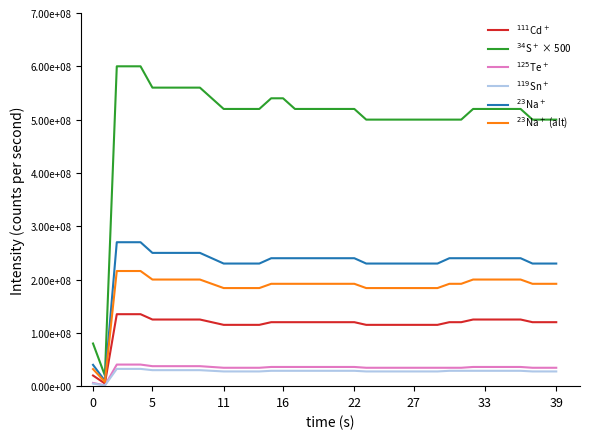

What is the difference between the second highest and second lowest values in the $^{125}$Te$^+$ series?

34500000